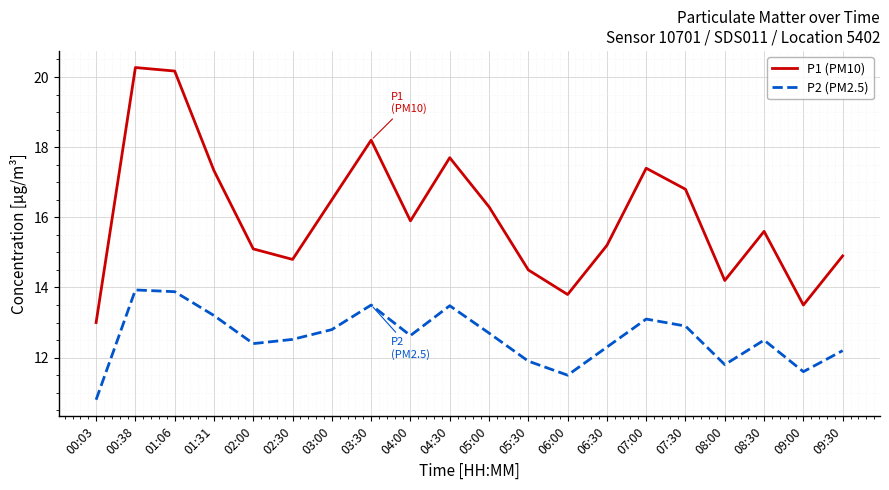

True or false: P2 (PM2.5) and P1 (PM10) cross at least once.

False